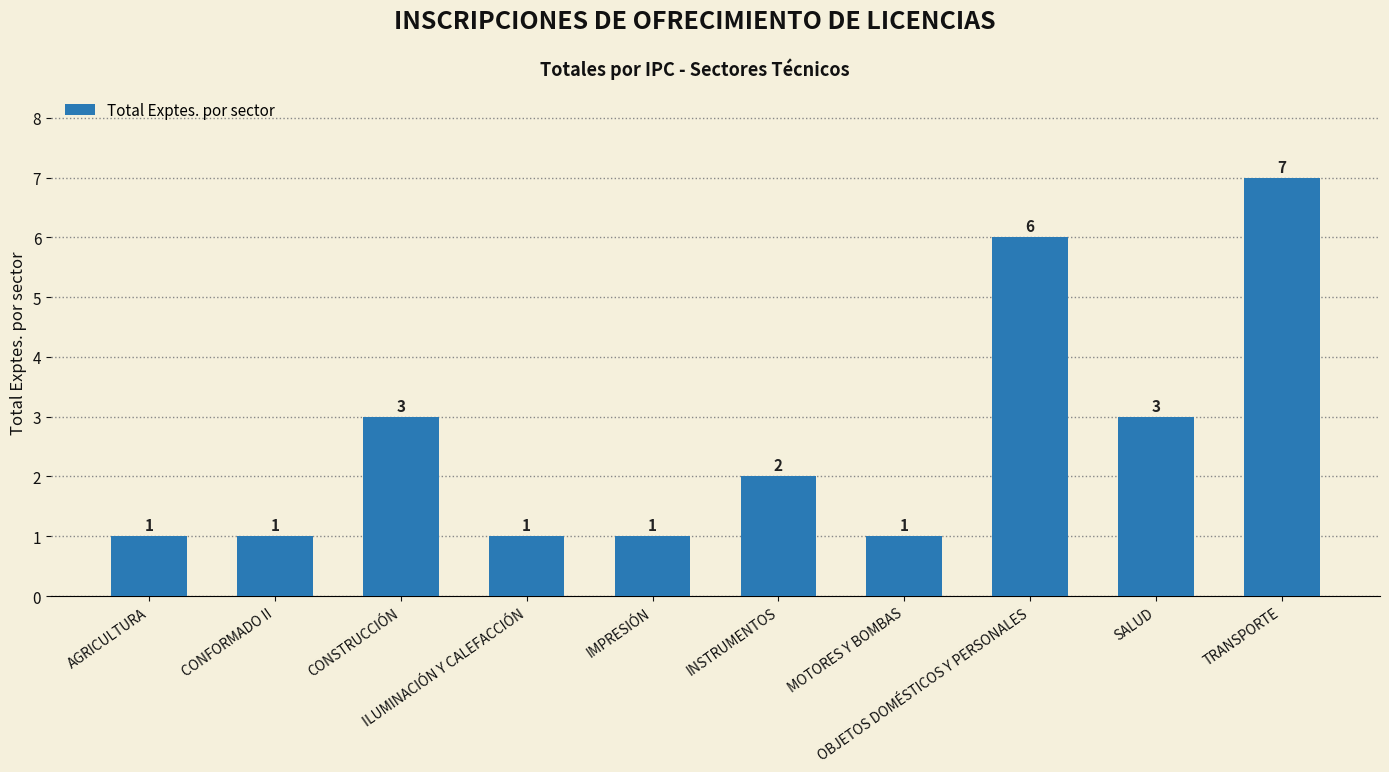

What is the value of the 3rd bar from the left?

3